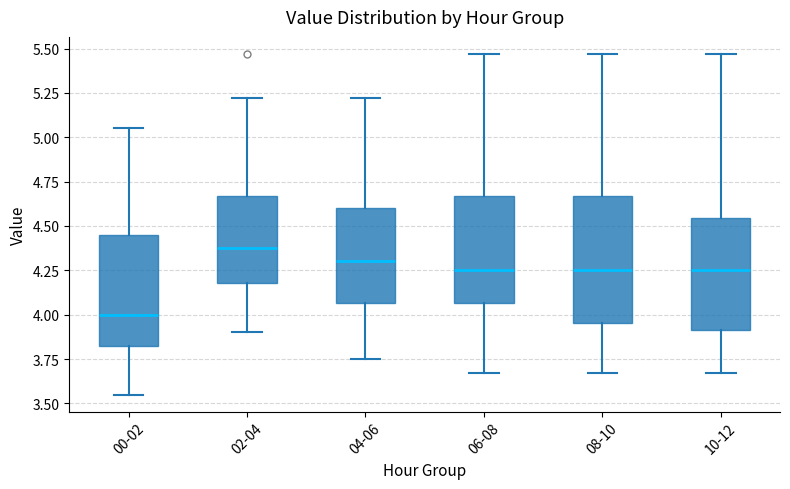

Comparing the boxes themselves (not the whiskers), which one is the tallest?

08-10